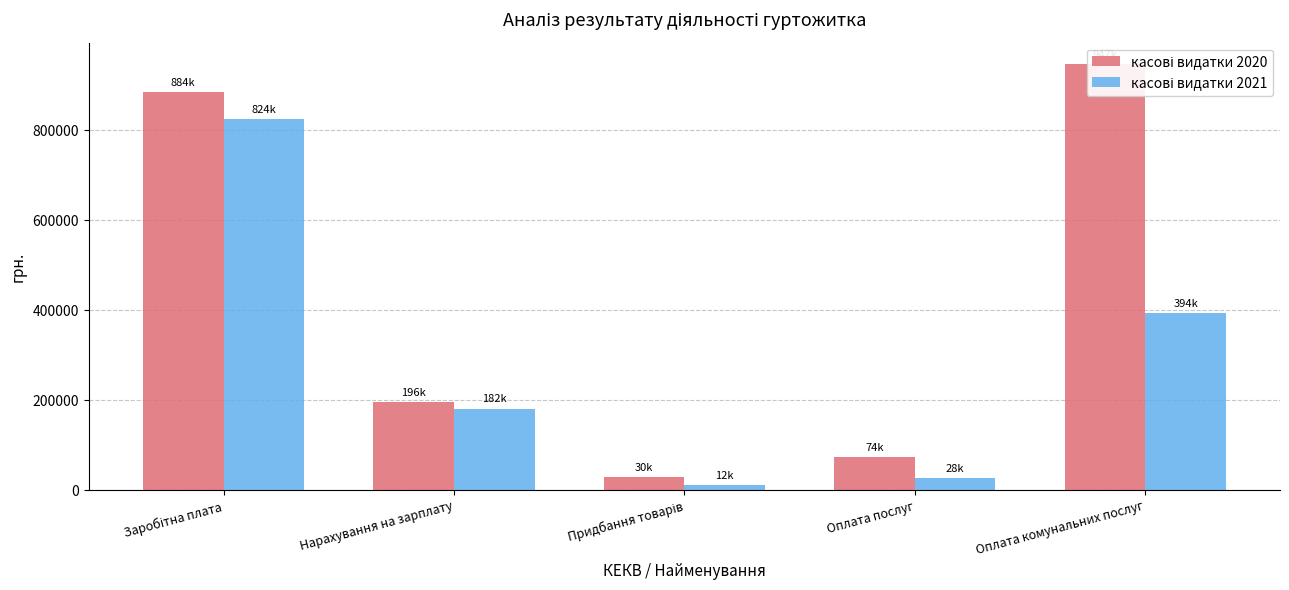

Is the value of касові видатки 2020 at Придбання товарів greater than the value of касові видатки 2021 at Нарахування на зарплату?

No